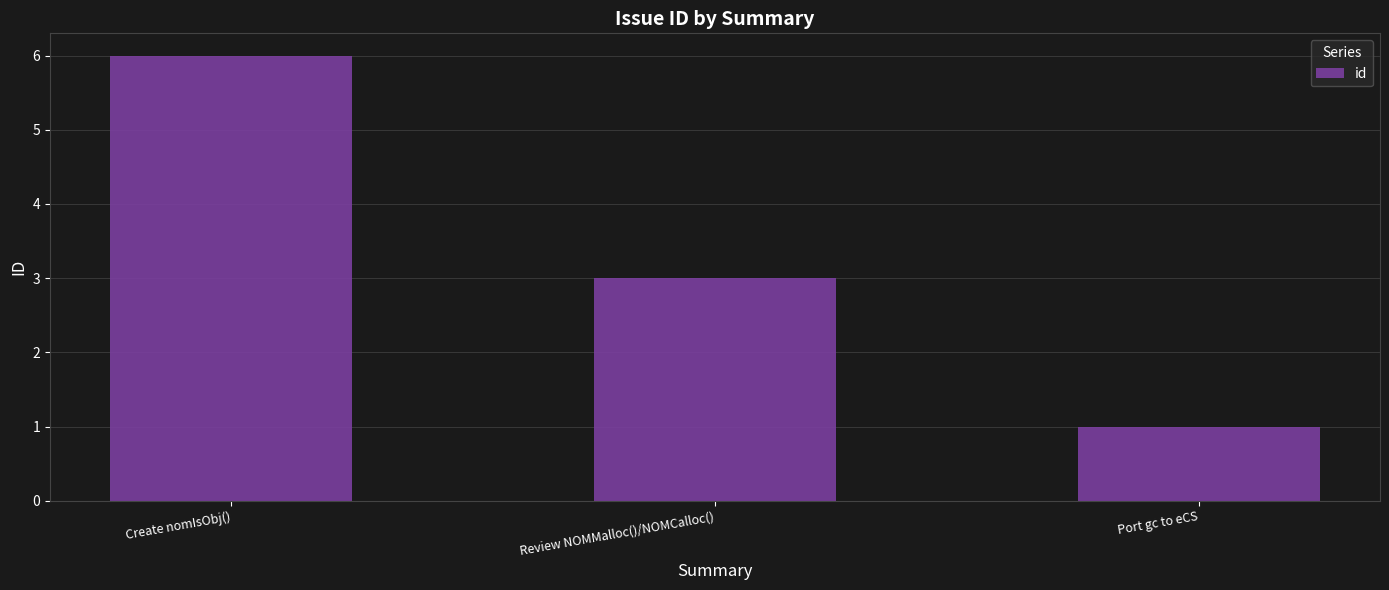

Are the bars grouped side by side (vs. stacked)?

No